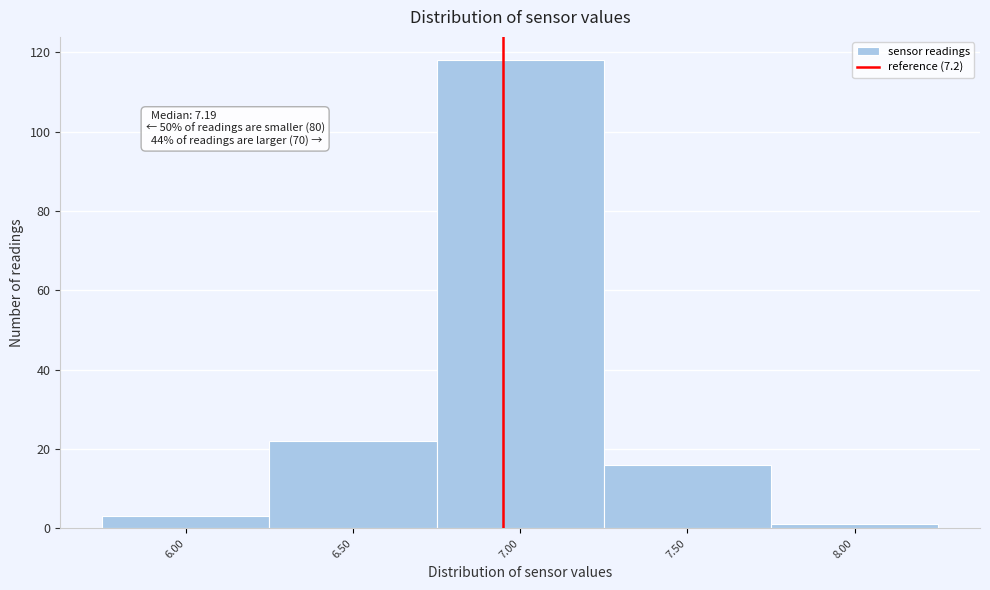

Reading left to right, what are all the values shown in this chart?

3	22	118	16	1